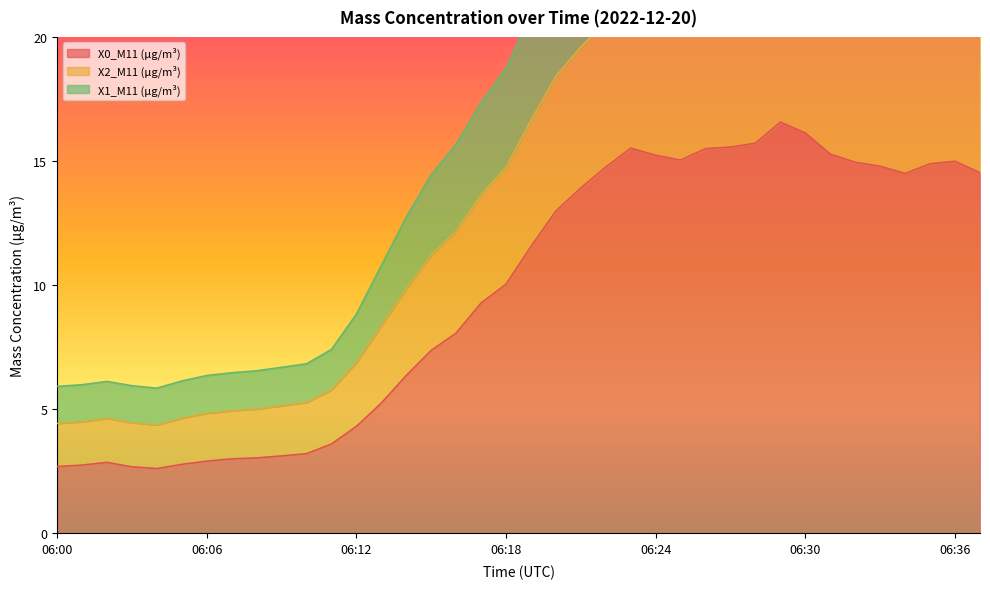

Reading right to left, what are all the values shown in this chart?

X0_M11 (μg/m³): 06:37=14.5	06:36=15.0	06:35=14.9	06:34=14.5	06:33=14.8	06:32=14.9	06:31=15.3	06:30=16.1	06:29=16.6	06:28=15.7	06:27=15.6	06:26=15.5	06:25=15.0	06:24=15.2	06:23=15.5	06:22=14.8	06:21=13.9	06:20=13.0	06:19=11.6	06:18=10.0	06:17=9.3	06:16=8.1	06:15=7.4	06:14=6.4	06:13=5.2	06:12=4.3	06:11=3.6	06:10=3.2	06:09=3.1	06:08=3.0	06:07=3.0	06:06=2.9	06:05=2.8	06:04=2.6	06:03=2.7	06:02=2.9	06:01=2.8	06:00=2.7
X2_M11 (μg/m³): 06:37=26.0	06:36=26.6	06:35=26.4	06:34=25.7	06:33=25.8	06:32=25.8	06:31=25.9	06:30=26.8	06:29=27.2	06:28=26.3	06:27=26.0	06:26=25.9	06:25=25.4	06:24=25.7	06:23=26.2	06:22=25.4	06:21=24.3	06:20=22.9	06:19=20.9	06:18=18.7	06:17=17.4	06:16=15.7	06:15=14.4	06:14=12.7	06:13=10.8	06:12=8.8	06:11=7.4	06:10=6.8	06:09=6.7	06:08=6.5	06:07=6.5	06:06=6.4	06:05=6.1	06:04=5.8	06:03=6.0	06:02=6.1	06:01=6.0	06:00=5.9
X1_M11 (μg/m³): 06:37=20.8	06:36=21.3	06:35=21.2	06:34=20.7	06:33=20.8	06:32=20.9	06:31=21.2	06:30=22.0	06:29=22.4	06:28=21.5	06:27=21.3	06:26=21.2	06:25=20.7	06:24=21.0	06:23=21.4	06:22=20.6	06:21=19.6	06:20=18.4	06:19=16.6	06:18=14.8	06:17=13.6	06:16=12.2	06:15=11.2	06:14=9.9	06:13=8.4	06:12=6.9	06:11=5.8	06:10=5.3	06:09=5.1	06:08=5.0	06:07=4.9	06:06=4.8	06:05=4.6	06:04=4.4	06:03=4.5	06:02=4.6	06:01=4.5	06:00=4.4